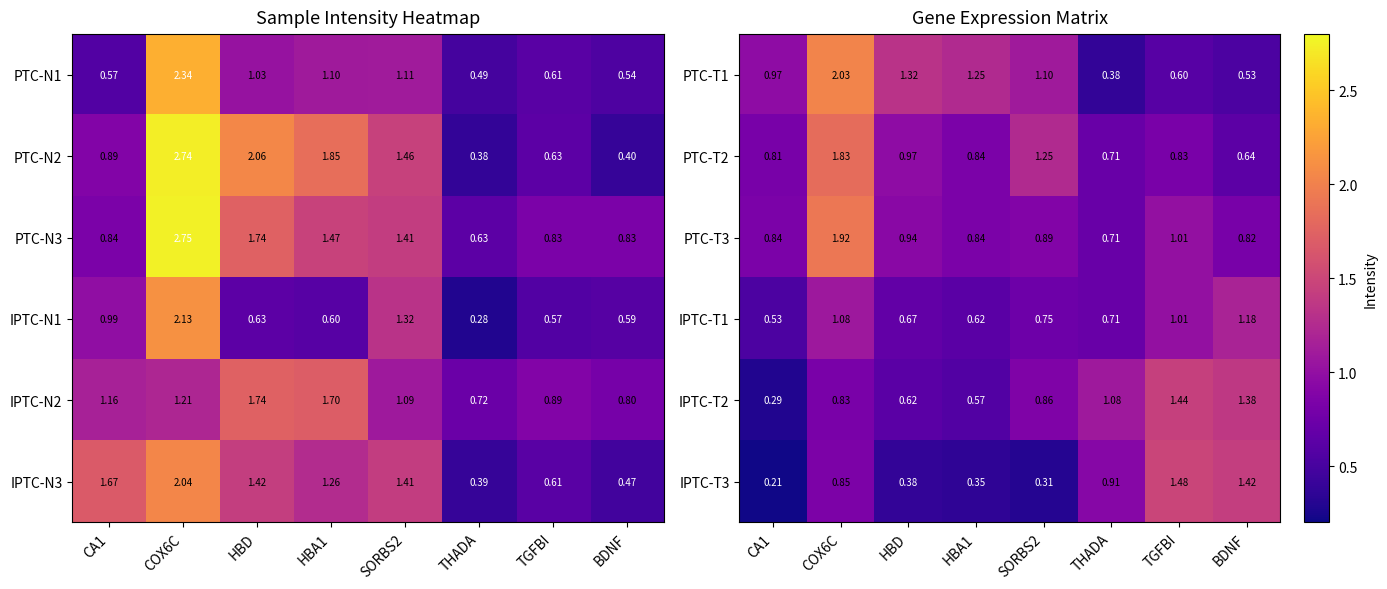

Is the value of PTC-T1 at HBA1 greater than the value of IPTC-T3 at HBD?

Yes